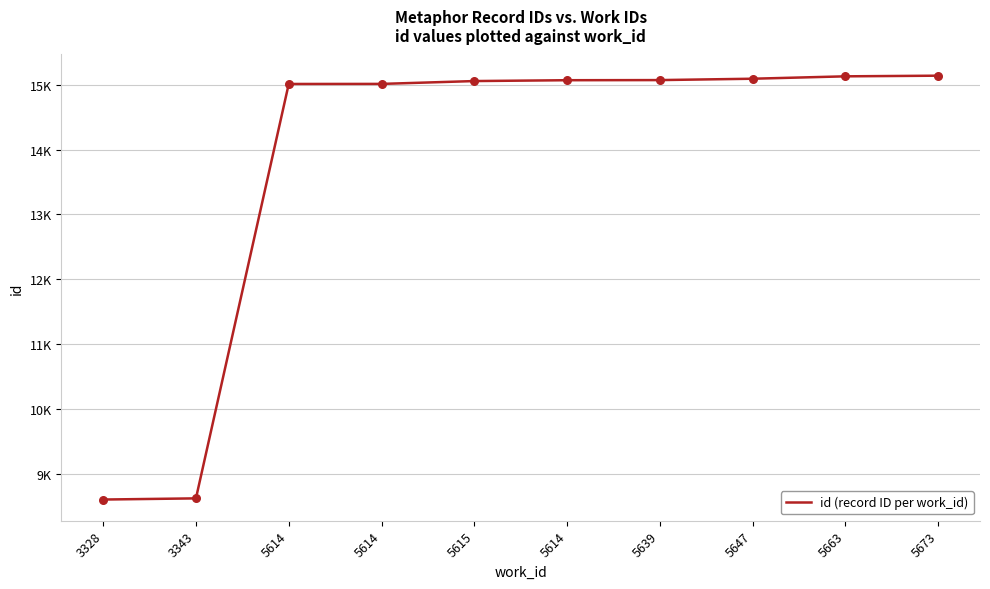

What is the change in value from 5614 to 5639?

+2